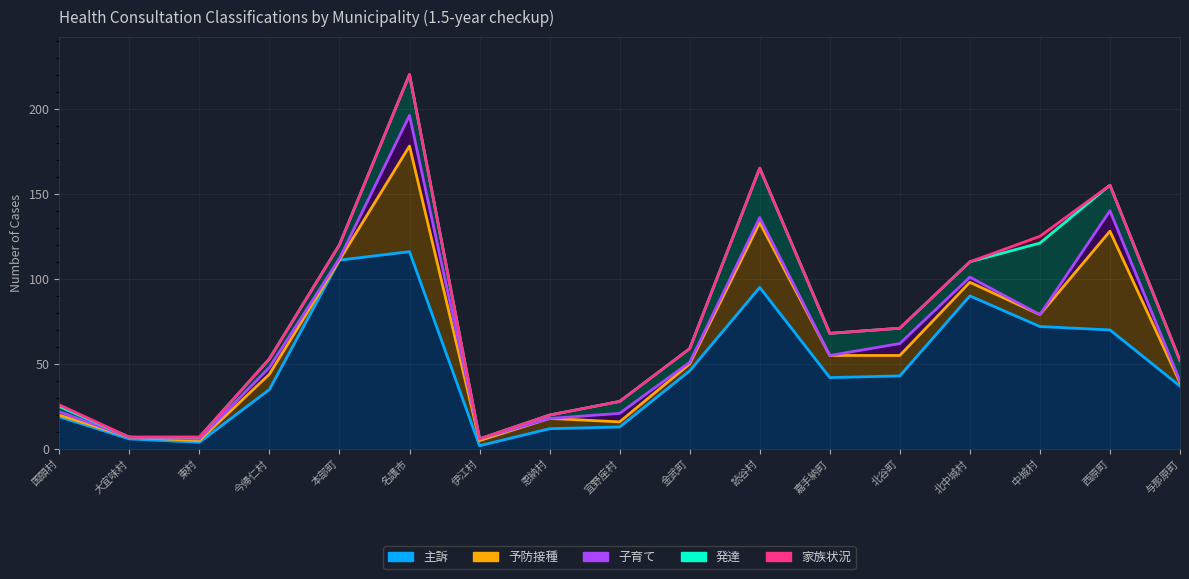

Which series changed the most between 本部町 and 与那原町?

主訴